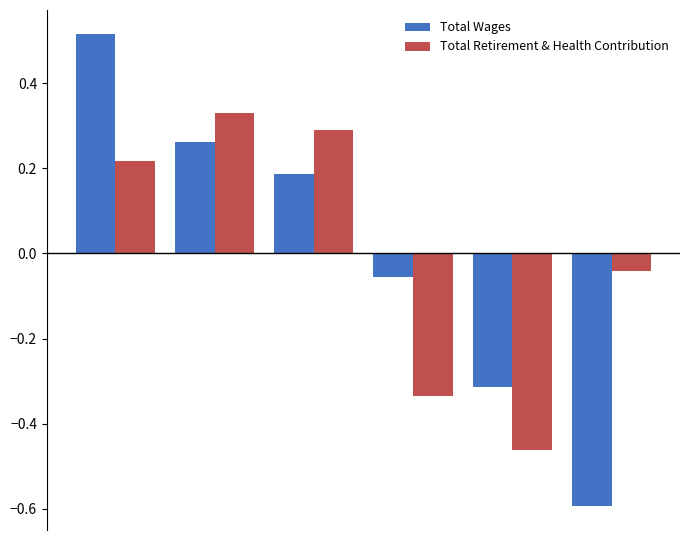

Which series has the largest range (max minus min)?

Total Wages